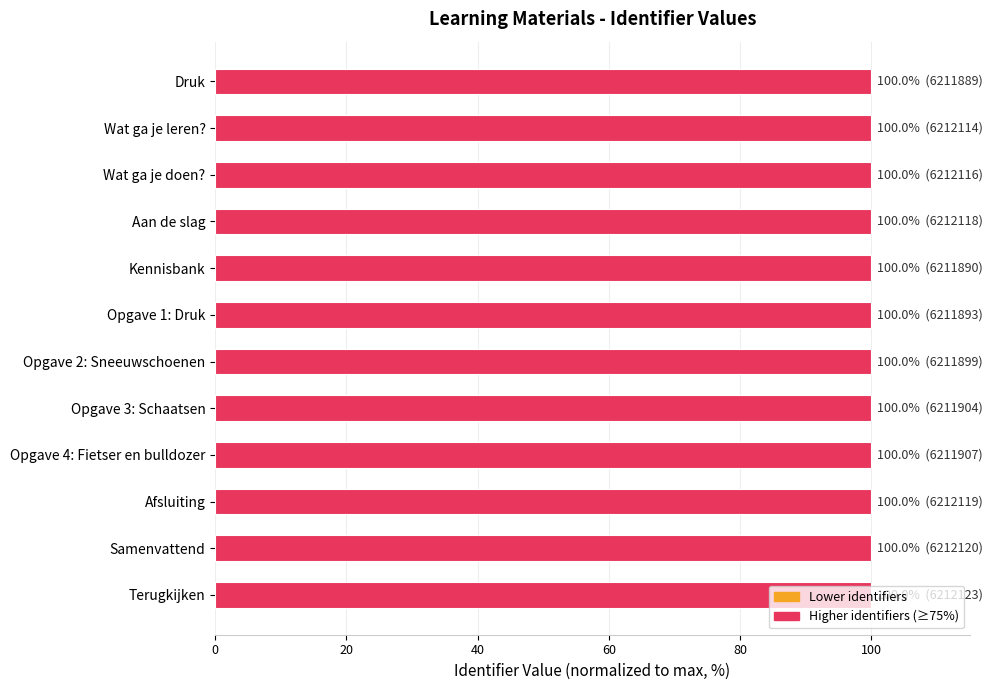

What is the value of the 7th bar from the top?

100.0